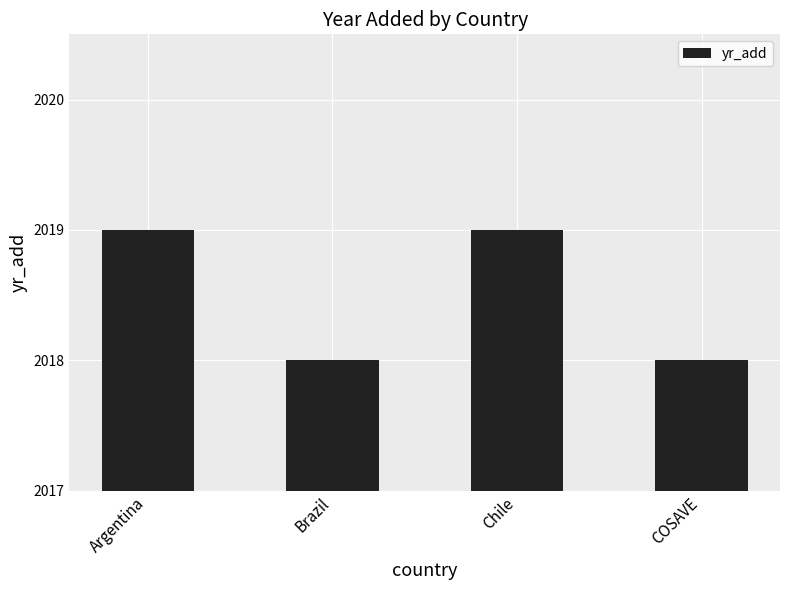

Approximately how many times larger is the value at Argentina compared to Chile?

1.0